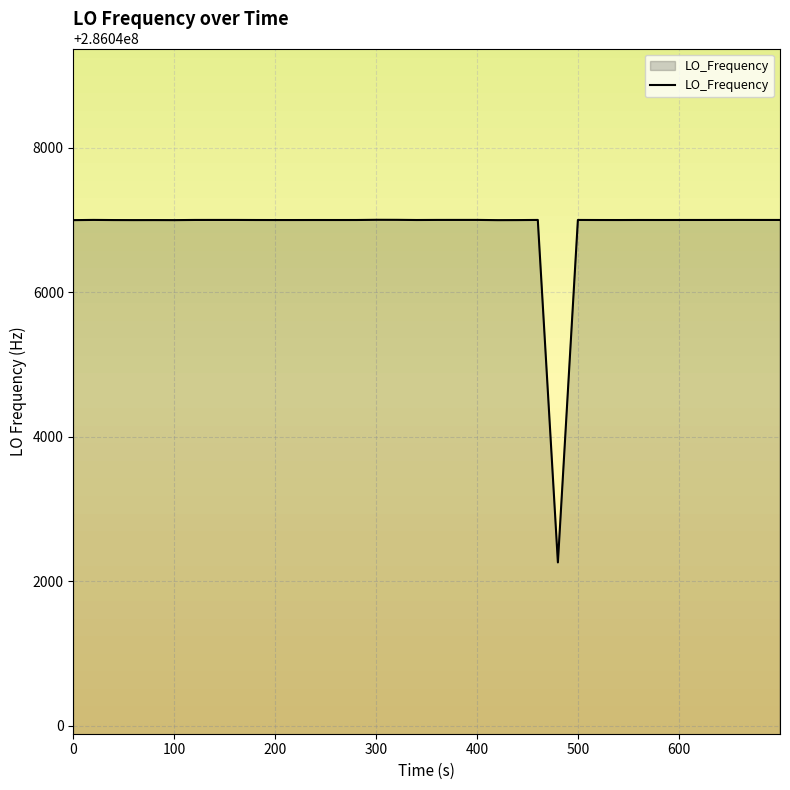

How many lines are shown in the chart?

1